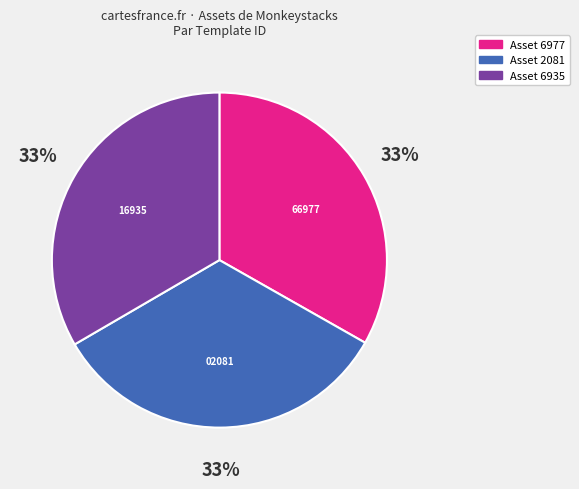

Does any single category account for the majority?

No